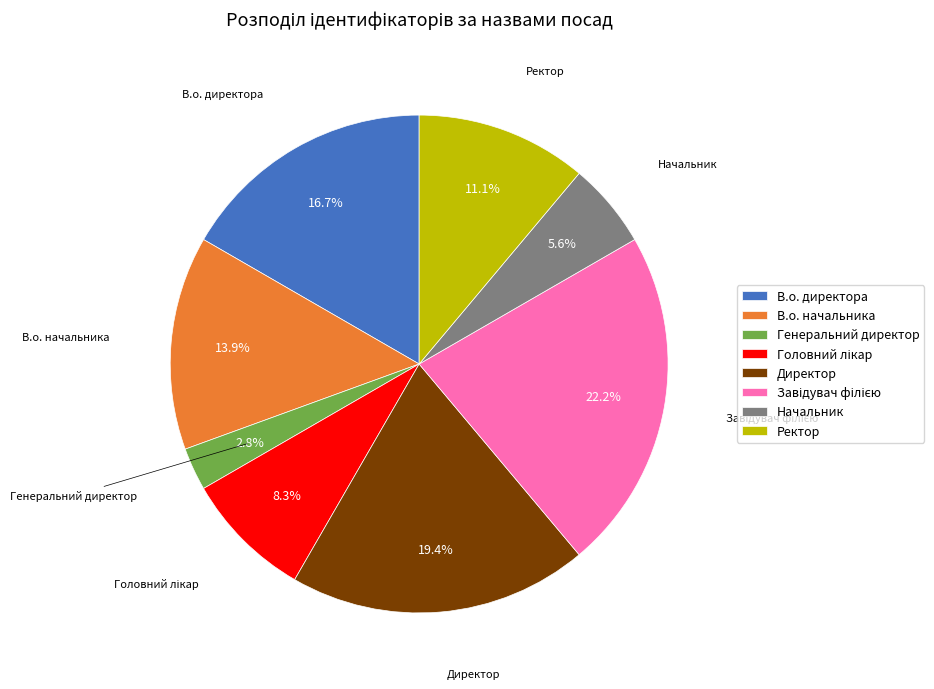

The Директор slice represents 19% of the pie. True or false?

True